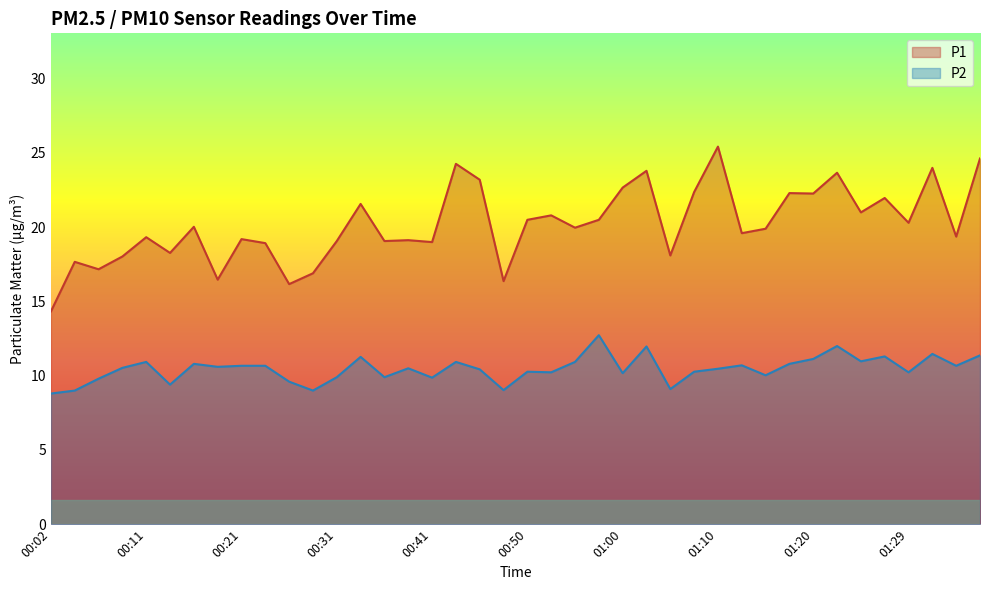

What are all the series names shown in the legend?

P1, P2